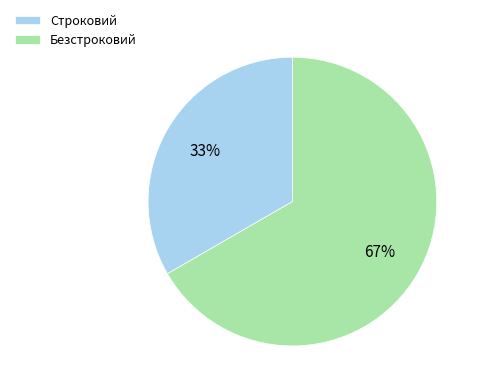

Between Безстроковий and Строковий, which is larger?

Безстроковий